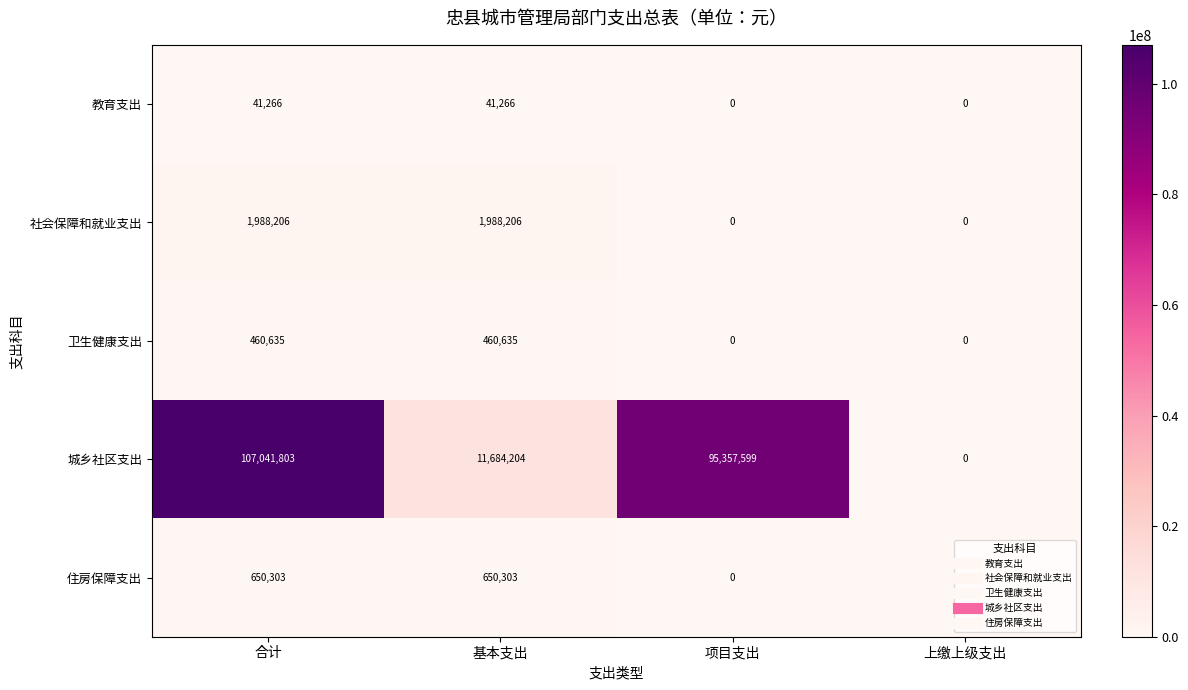

True or false: 住房保障支出 has a value of 356940 at 项目支出.

False